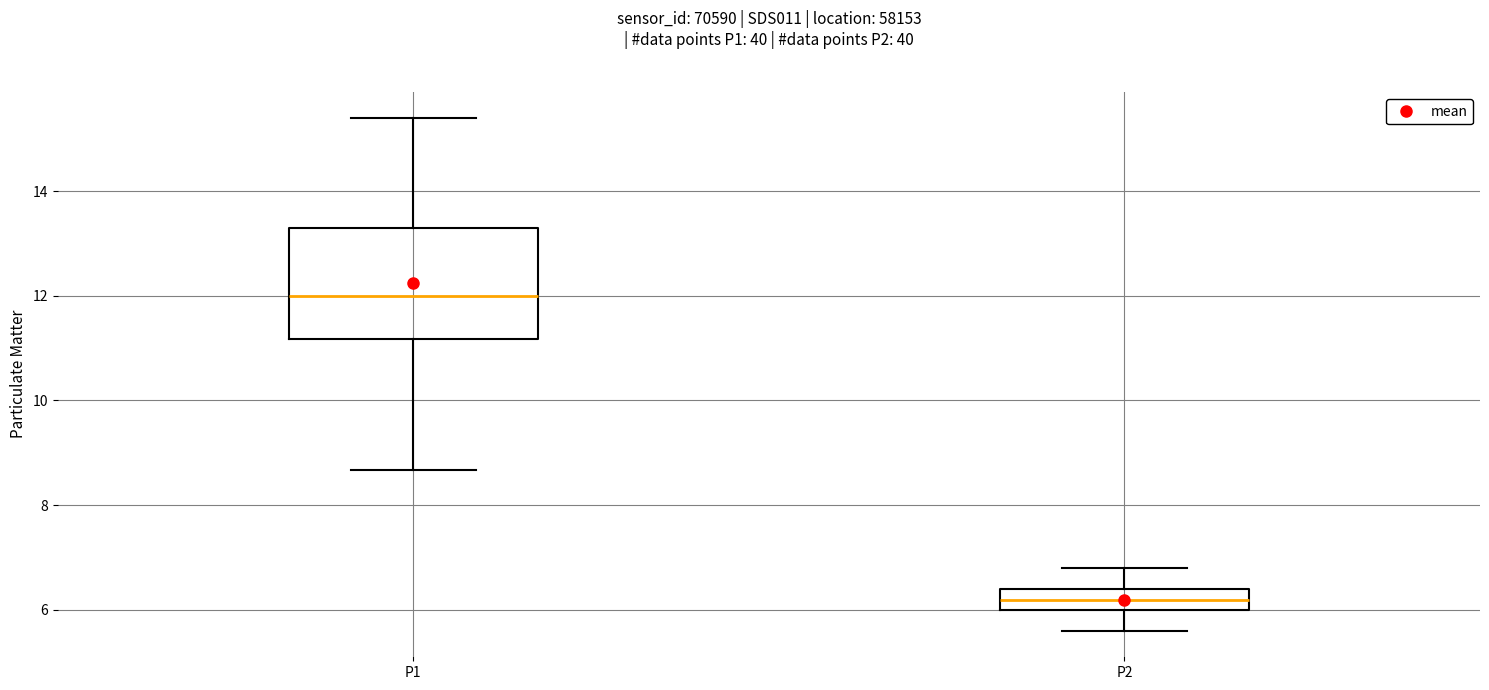

Where does the median line of the box for P2 sit on the y-axis? The values are not printed on the chart, so give them approximately, as read against the axis.

6.2